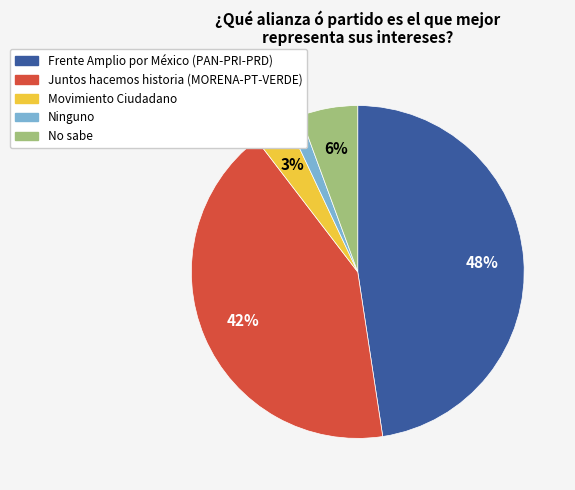

Which slice is the largest?

Frente Amplio por México (PAN-PRI-PRD)